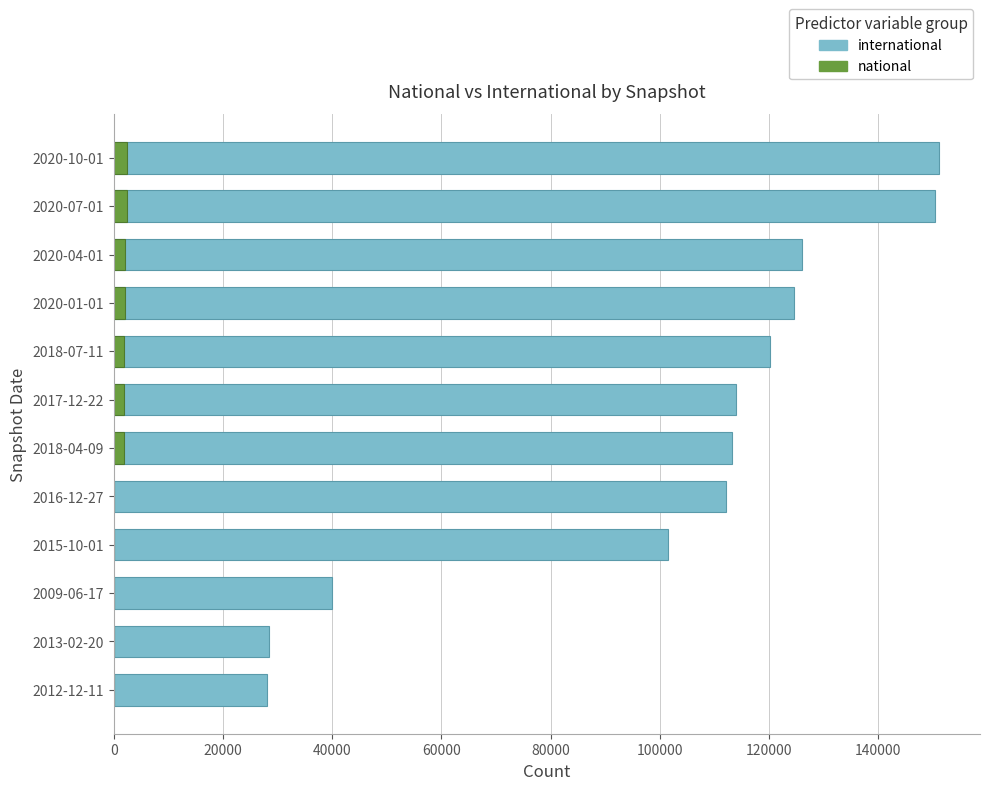

Which series changed the most between 2013-02-20 and 2020-01-01?

international